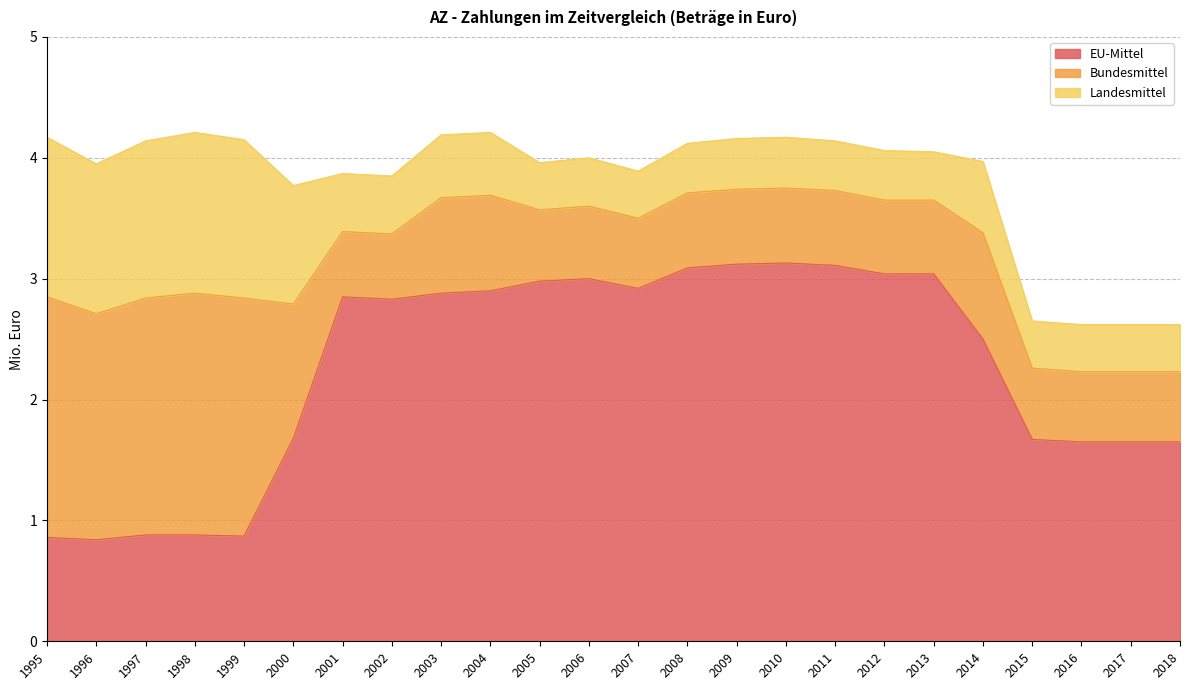

List the series in order of their overall mean, lowest first.

Landesmittel, Bundesmittel, EU-Mittel